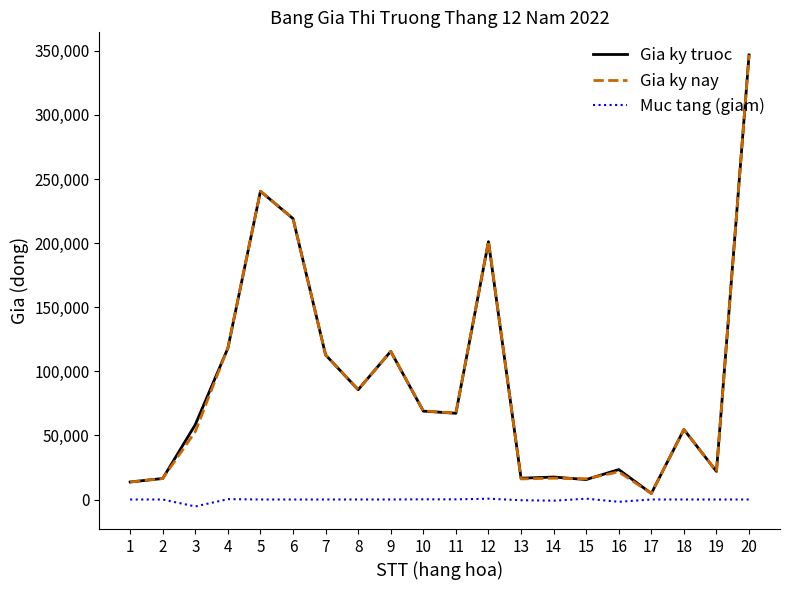

Is the value of Gia ky truoc at 13 greater than the value of Muc tang (giam) at 20?

Yes